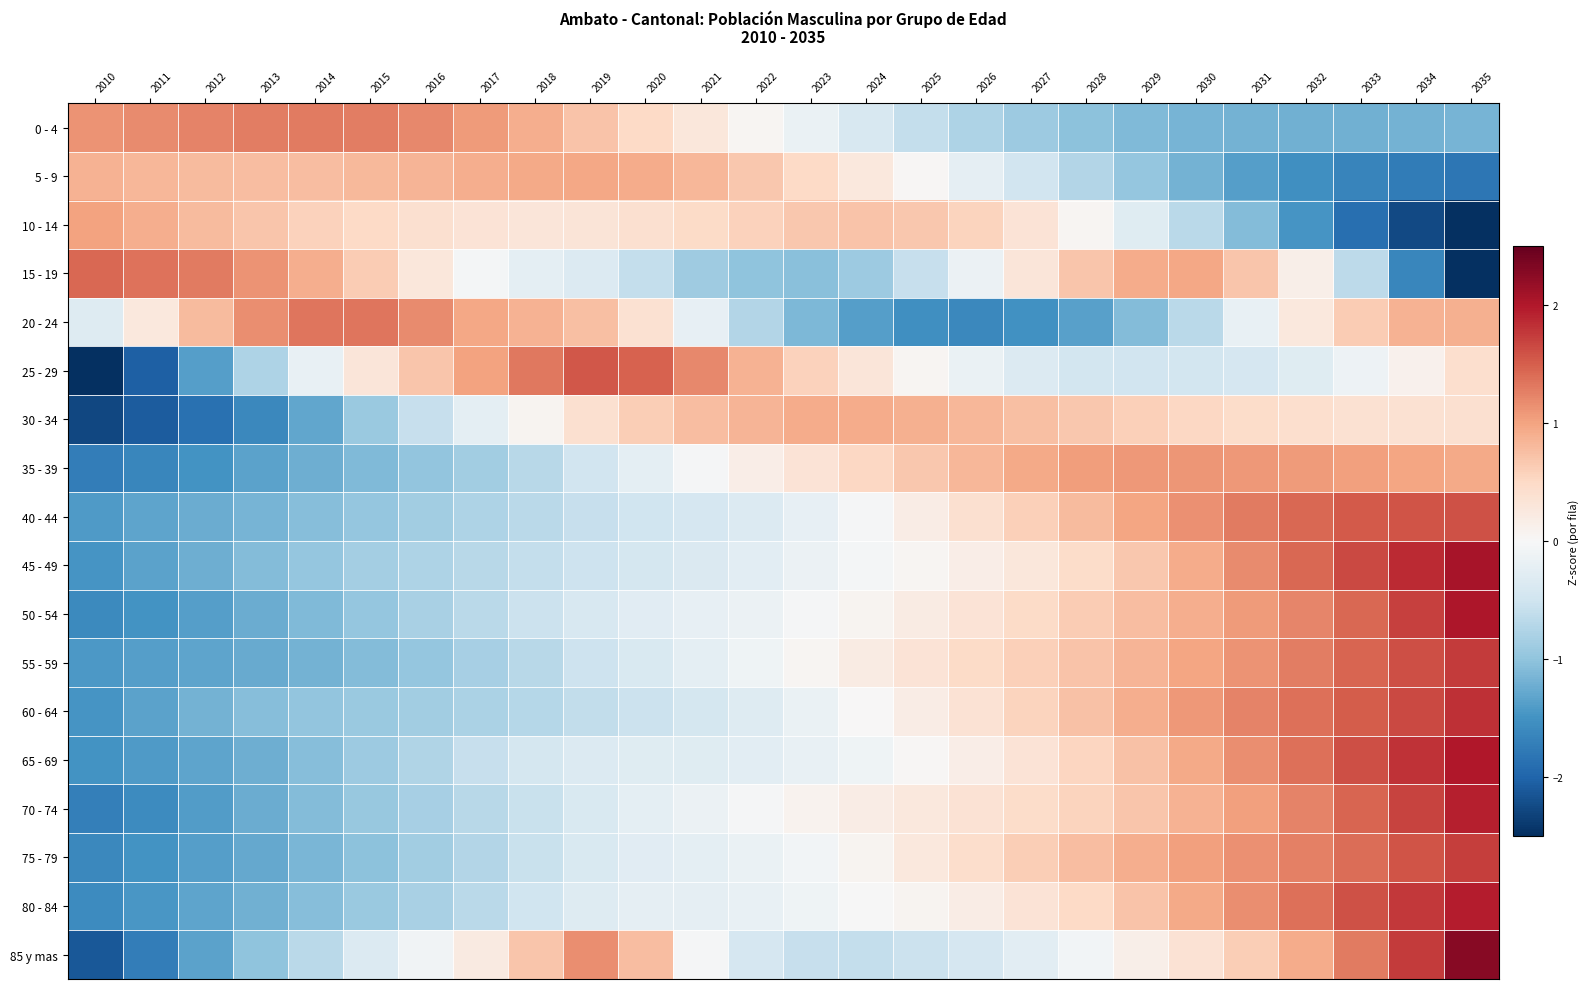

Reading right to left, extract all data points from this chart.

0 - 4: 2035=-1.2	2034=-1.2	2033=-1.2	2032=-1.2	2031=-1.2	2030=-1.2	2029=-1.1	2028=-1.0	2027=-0.9	2026=-0.8	2025=-0.6	2024=-0.4	2023=-0.2	2022=0.1	2021=0.3	2020=0.5	2019=0.7	2018=0.9	2017=1.1	2016=1.2	2015=1.3	2014=1.3	2013=1.3	2012=1.2	2011=1.2	2010=1.1
5 - 9: 2035=-1.8	2034=-1.8	2033=-1.7	2032=-1.5	2031=-1.4	2030=-1.2	2029=-1.0	2028=-0.7	2027=-0.5	2026=-0.2	2025=0.0	2024=0.3	2023=0.5	2022=0.7	2021=0.8	2020=0.9	2019=1.0	2018=0.9	2017=0.9	2016=0.9	2015=0.8	2014=0.8	2013=0.8	2012=0.8	2011=0.8	2010=0.9
10 - 14: 2035=-2.6	2034=-2.3	2033=-1.9	2032=-1.5	2031=-1.1	2030=-0.7	2029=-0.3	2028=0.0	2027=0.3	2026=0.6	2025=0.7	2024=0.7	2023=0.7	2022=0.6	2021=0.5	2020=0.4	2019=0.3	2018=0.3	2017=0.3	2016=0.4	2015=0.5	2014=0.6	2013=0.7	2012=0.8	2011=0.9	2010=1.0
15 - 19: 2035=-2.7	2034=-1.6	2033=-0.7	2032=0.1	2031=0.7	2030=1.0	2029=0.9	2028=0.7	2027=0.3	2026=-0.1	2025=-0.6	2024=-0.9	2023=-1.0	2022=-1.0	2021=-0.9	2020=-0.6	2019=-0.3	2018=-0.2	2017=-0.0	2016=0.3	2015=0.6	2014=0.9	2013=1.1	2012=1.3	2011=1.4	2010=1.4
20 - 24: 2035=0.9	2034=0.9	2033=0.6	2032=0.3	2031=-0.2	2030=-0.7	2029=-1.1	2028=-1.4	2027=-1.5	2026=-1.6	2025=-1.5	2024=-1.4	2023=-1.1	2022=-0.7	2021=-0.2	2020=0.4	2019=0.8	2018=0.9	2017=1.0	2016=1.2	2015=1.3	2014=1.3	2013=1.2	2012=0.8	2011=0.3	2010=-0.3
25 - 29: 2035=0.4	2034=0.1	2033=-0.1	2032=-0.3	2031=-0.4	2030=-0.5	2029=-0.5	2028=-0.5	2027=-0.3	2026=-0.2	2025=0.0	2024=0.3	2023=0.6	2022=0.9	2021=1.2	2020=1.5	2019=1.5	2018=1.3	2017=1.0	2016=0.7	2015=0.3	2014=-0.2	2013=-0.8	2012=-1.4	2011=-2.0	2010=-2.7
30 - 34: 2035=0.4	2034=0.4	2033=0.4	2032=0.4	2031=0.5	2030=0.5	2029=0.6	2028=0.7	2027=0.8	2026=0.8	2025=0.9	2024=0.9	2023=0.9	2022=0.8	2021=0.8	2020=0.6	2019=0.4	2018=0.1	2017=-0.2	2016=-0.6	2015=-0.9	2014=-1.3	2013=-1.6	2012=-1.9	2011=-2.1	2010=-2.3
35 - 39: 2035=0.9	2034=1.0	2033=1.0	2032=1.1	2031=1.1	2030=1.1	2029=1.1	2028=1.0	2027=0.9	2026=0.8	2025=0.7	2024=0.5	2023=0.3	2022=0.2	2021=-0.0	2020=-0.2	2019=-0.5	2018=-0.7	2017=-0.9	2016=-1.0	2015=-1.1	2014=-1.2	2013=-1.3	2012=-1.5	2011=-1.6	2010=-1.7
40 - 44: 2035=1.6	2034=1.6	2033=1.5	2032=1.4	2031=1.3	2030=1.1	2029=1.0	2028=0.8	2027=0.6	2026=0.4	2025=0.2	2024=-0.0	2023=-0.2	2022=-0.3	2021=-0.4	2020=-0.5	2019=-0.6	2018=-0.7	2017=-0.8	2016=-0.9	2015=-1.0	2014=-1.1	2013=-1.2	2012=-1.2	2011=-1.3	2010=-1.4
45 - 49: 2035=2.1	2034=1.9	2033=1.7	2032=1.4	2031=1.2	2030=0.9	2029=0.7	2028=0.5	2027=0.3	2026=0.2	2025=0.0	2024=-0.0	2023=-0.2	2022=-0.3	2021=-0.4	2020=-0.4	2019=-0.5	2018=-0.6	2017=-0.7	2016=-0.8	2015=-0.9	2014=-1.0	2013=-1.1	2012=-1.2	2011=-1.3	2010=-1.5
50 - 54: 2035=2.0	2034=1.7	2033=1.4	2032=1.2	2031=1.1	2030=0.9	2029=0.8	2028=0.6	2027=0.5	2026=0.3	2025=0.2	2024=0.1	2023=-0.0	2022=-0.1	2021=-0.2	2020=-0.3	2019=-0.4	2018=-0.5	2017=-0.7	2016=-0.8	2015=-1.0	2014=-1.1	2013=-1.2	2012=-1.4	2011=-1.5	2010=-1.6
55 - 59: 2035=1.7	2034=1.6	2033=1.5	2032=1.3	2031=1.1	2030=1.0	2029=0.8	2028=0.7	2027=0.6	2026=0.5	2025=0.3	2024=0.2	2023=0.0	2022=-0.1	2021=-0.2	2020=-0.4	2019=-0.5	2018=-0.7	2017=-0.8	2016=-1.0	2015=-1.1	2014=-1.2	2013=-1.3	2012=-1.3	2011=-1.4	2010=-1.4
60 - 64: 2035=1.8	2034=1.7	2033=1.5	2032=1.4	2031=1.2	2030=1.1	2029=0.9	2028=0.7	2027=0.6	2026=0.4	2025=0.2	2024=0.0	2023=-0.2	2022=-0.3	2021=-0.4	2020=-0.5	2019=-0.6	2018=-0.7	2017=-0.8	2016=-0.9	2015=-0.9	2014=-1.0	2013=-1.1	2012=-1.2	2011=-1.3	2010=-1.5
65 - 69: 2035=2.0	2034=1.8	2033=1.6	2032=1.4	2031=1.2	2030=0.9	2029=0.7	2028=0.5	2027=0.3	2026=0.2	2025=0.0	2024=-0.1	2023=-0.2	2022=-0.3	2021=-0.3	2020=-0.3	2019=-0.3	2018=-0.4	2017=-0.6	2016=-0.7	2015=-0.9	2014=-1.1	2013=-1.2	2012=-1.3	2011=-1.4	2010=-1.5
70 - 74: 2035=1.9	2034=1.7	2033=1.5	2032=1.2	2031=1.0	2030=0.9	2029=0.7	2028=0.6	2027=0.5	2026=0.4	2025=0.3	2024=0.2	2023=0.1	2022=-0.0	2021=-0.1	2020=-0.2	2019=-0.4	2018=-0.6	2017=-0.7	2016=-0.8	2015=-1.0	2014=-1.1	2013=-1.2	2012=-1.4	2011=-1.6	2010=-1.7
75 - 79: 2035=1.7	2034=1.6	2033=1.4	2032=1.3	2031=1.1	2030=1.0	2029=0.9	2028=0.8	2027=0.6	2026=0.4	2025=0.3	2024=0.1	2023=-0.1	2022=-0.2	2021=-0.2	2020=-0.3	2019=-0.4	2018=-0.6	2017=-0.7	2016=-0.9	2015=-1.0	2014=-1.1	2013=-1.3	2012=-1.4	2011=-1.5	2010=-1.6
80 - 84: 2035=2.0	2034=1.8	2033=1.6	2032=1.4	2031=1.2	2030=0.9	2029=0.7	2028=0.5	2027=0.3	2026=0.2	2025=0.1	2024=-0.0	2023=-0.1	2022=-0.2	2021=-0.2	2020=-0.2	2019=-0.3	2018=-0.5	2017=-0.7	2016=-0.8	2015=-0.9	2014=-1.1	2013=-1.2	2012=-1.3	2011=-1.5	2010=-1.6
85 y mas: 2035=2.3	2034=1.7	2033=1.3	2032=0.9	2031=0.6	2030=0.4	2029=0.1	2028=-0.1	2027=-0.3	2026=-0.4	2025=-0.5	2024=-0.6	2023=-0.6	2022=-0.4	2021=-0.0	2020=0.8	2019=1.2	2018=0.7	2017=0.2	2016=-0.1	2015=-0.3	2014=-0.7	2013=-1.0	2012=-1.3	2011=-1.7	2010=-2.1